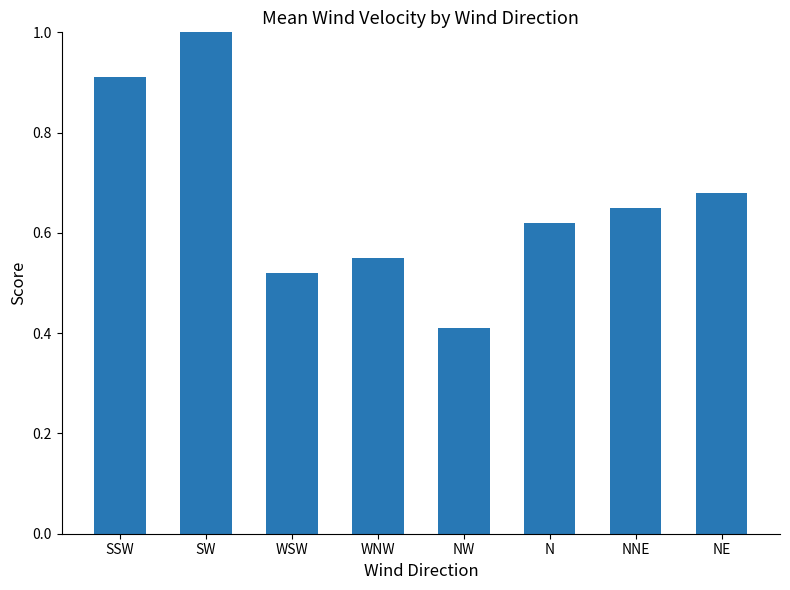

Which category has the lowest value across all series?

NW